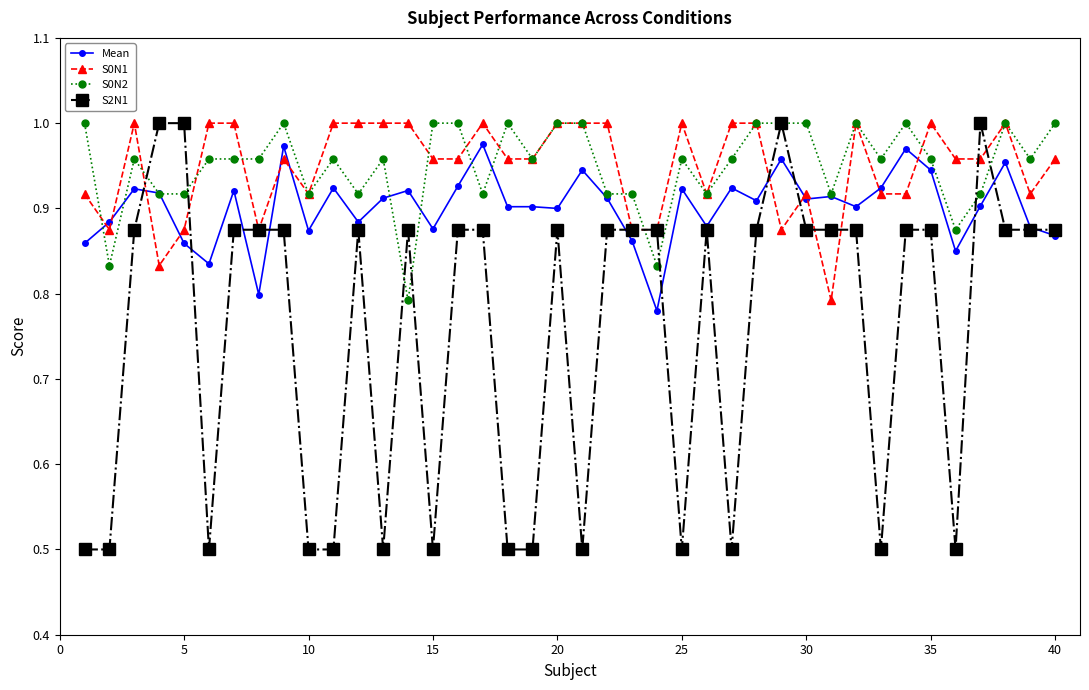

Count the number of data series in this chart.

4